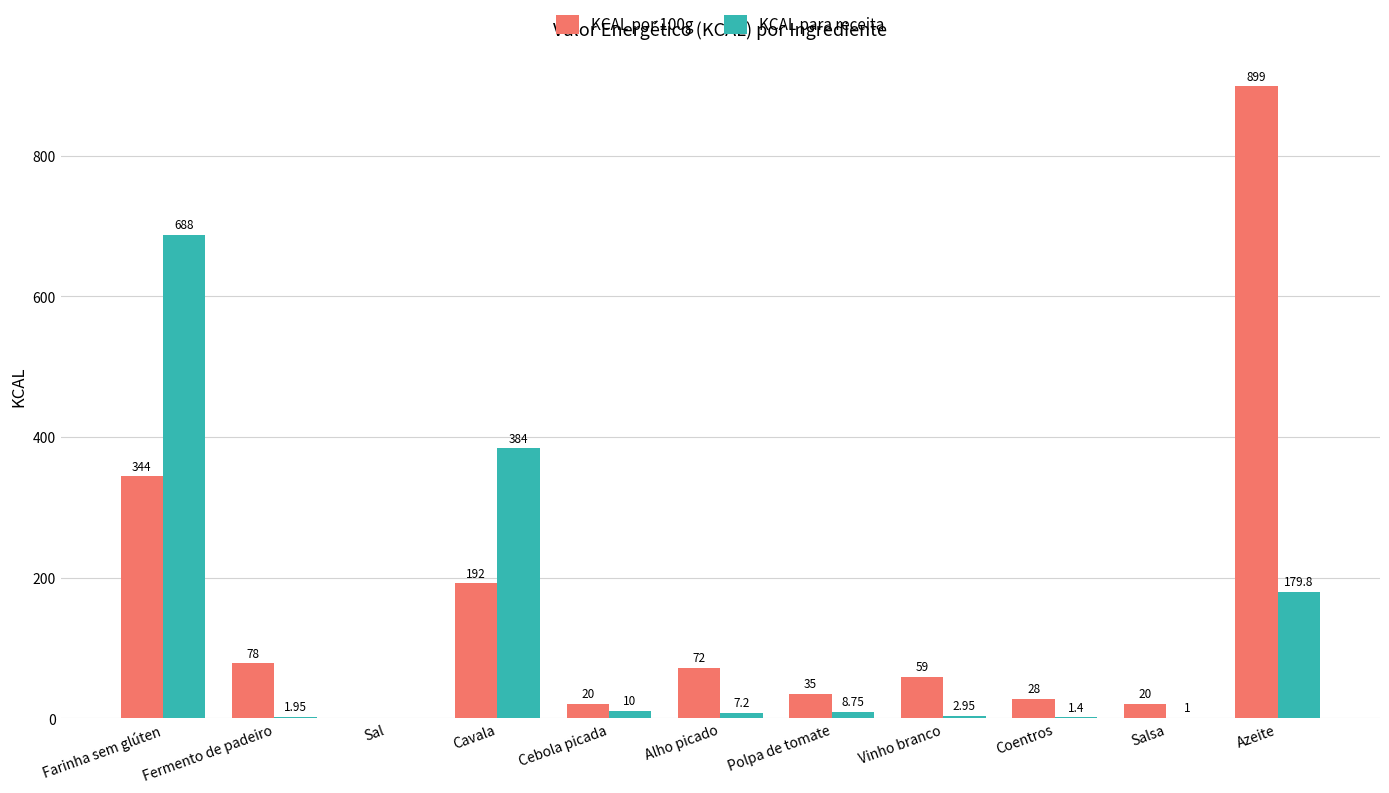

How many groups of bars are there?

11